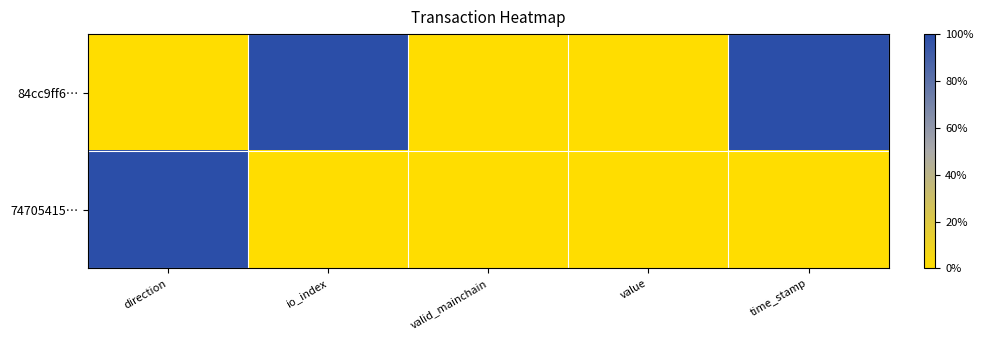

Which series has the largest total across all categories?

84cc9ff6…